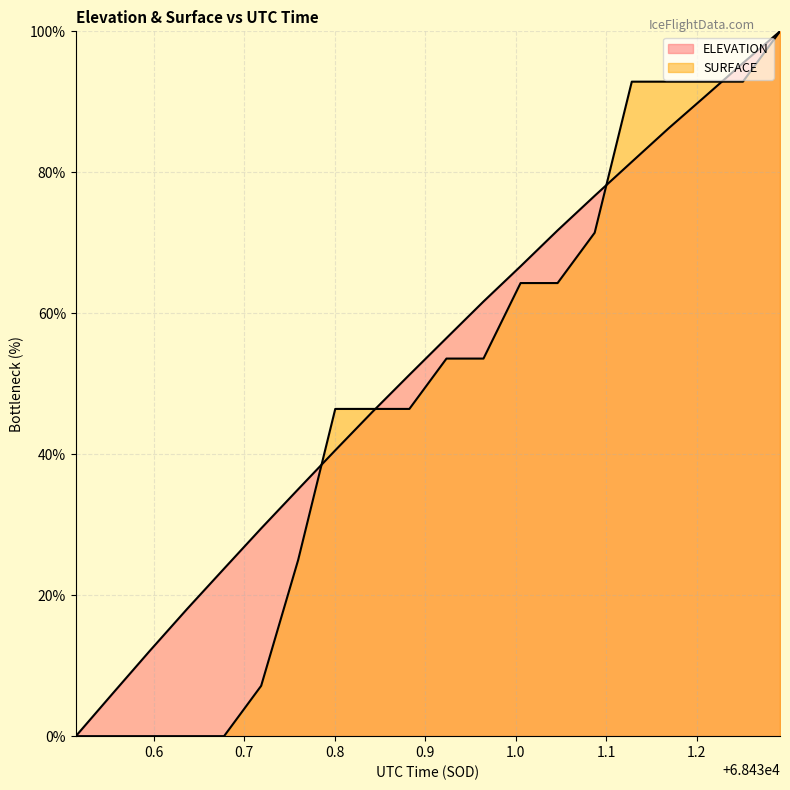

Where does the ELEVATION series first go above 56?

68430.9235